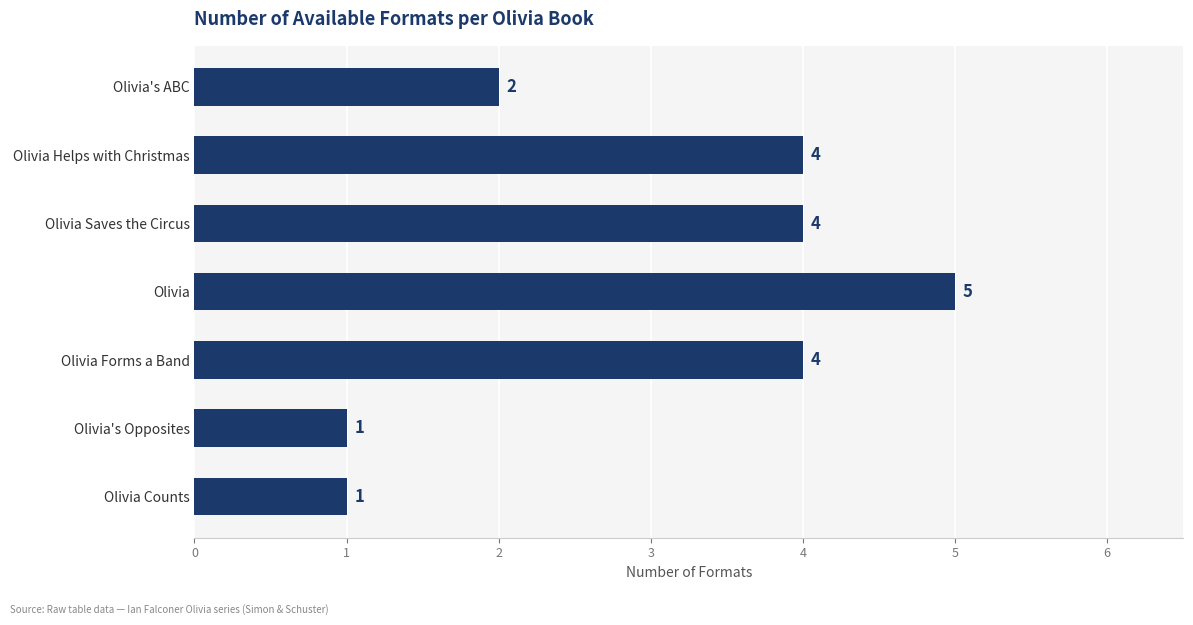

Read the value at Olivia Saves the Circus.

4